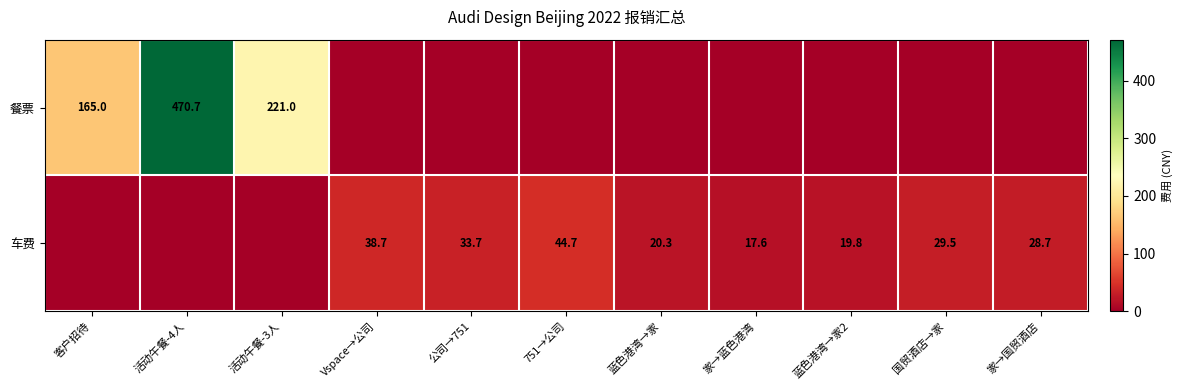

Is it true that 车费 equals 33.7 at 公司→751?

True